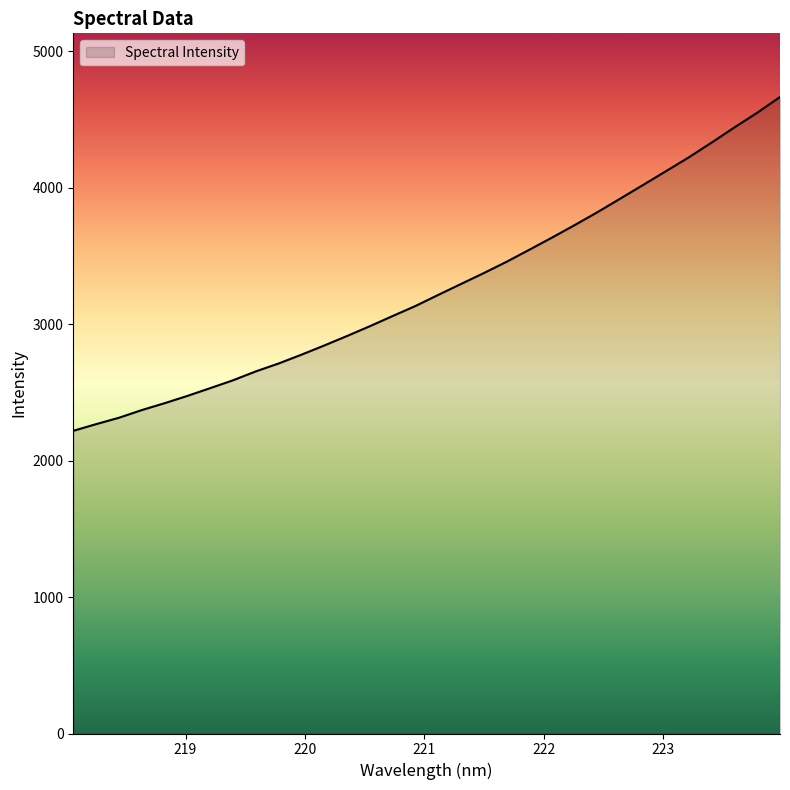

What is the smallest value displayed?

2217.5